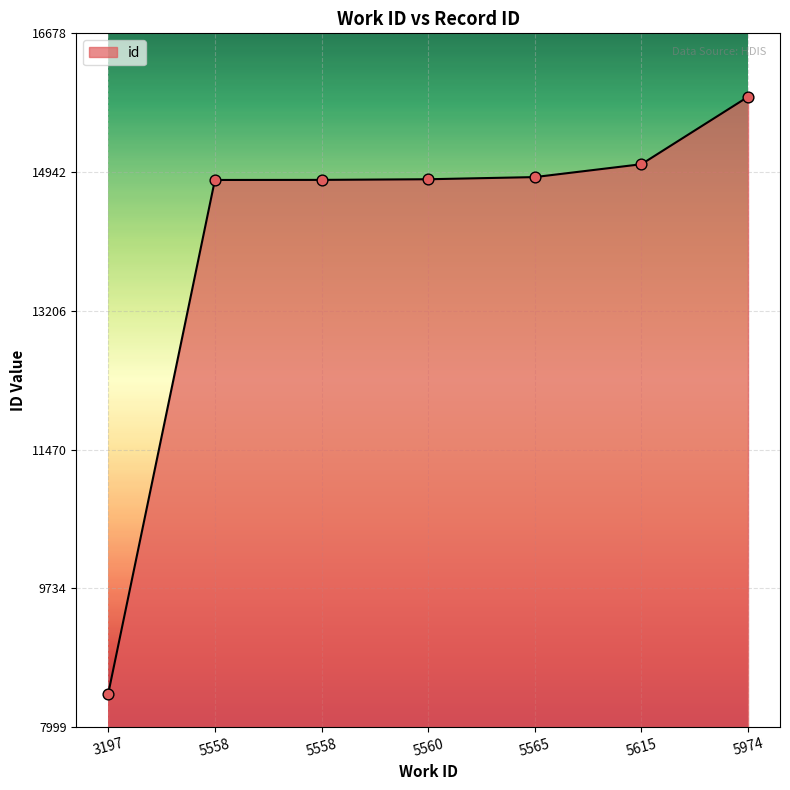

What is the change in value from 5558 to 5615?

+196